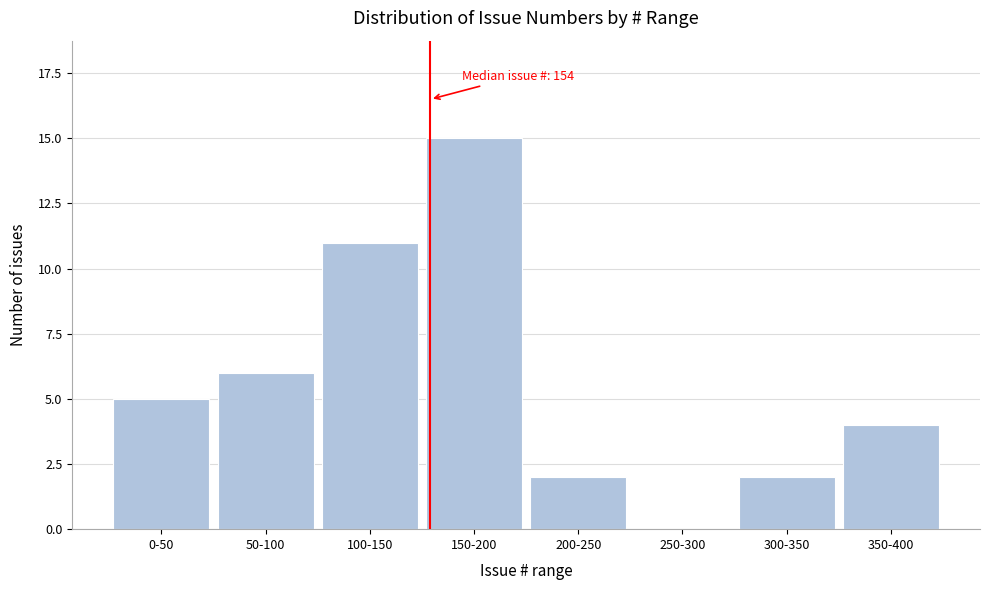

Reading left to right, transcribe all the data shown in this chart.

0-50=5	50-100=6	100-150=11	150-200=15	200-250=2	250-300=0	300-350=2	350-400=4